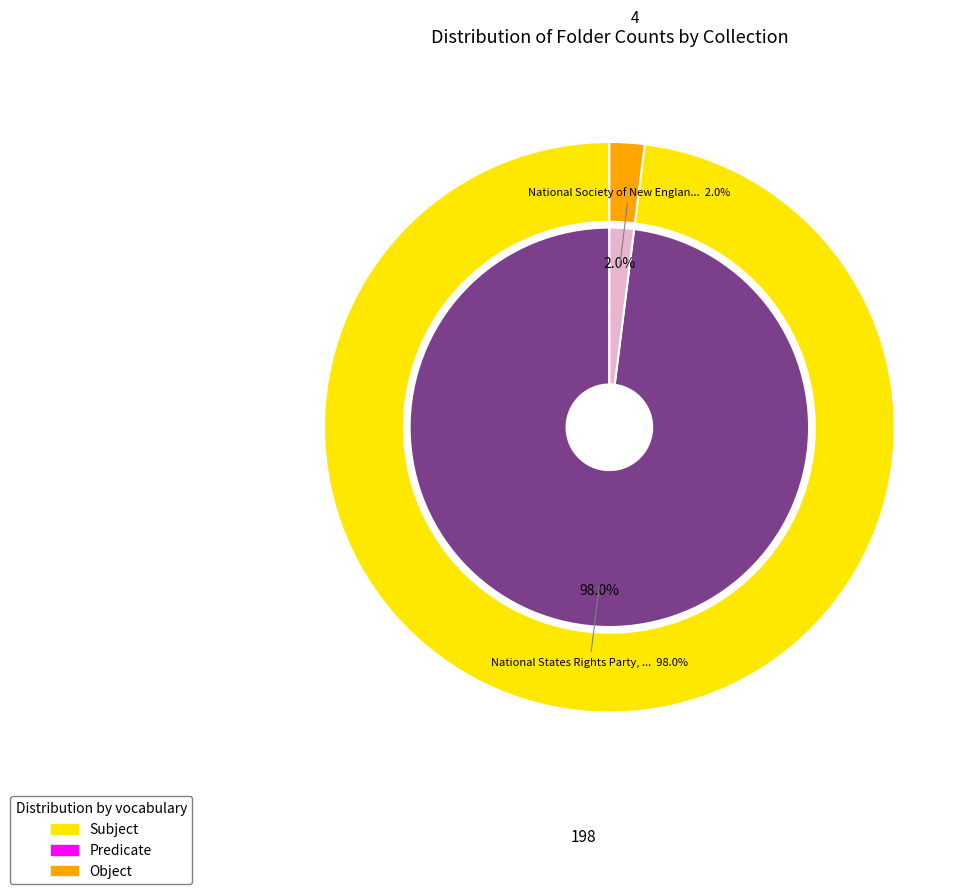

True or false: National Society of New England Women accounts for 1% of the total.

False